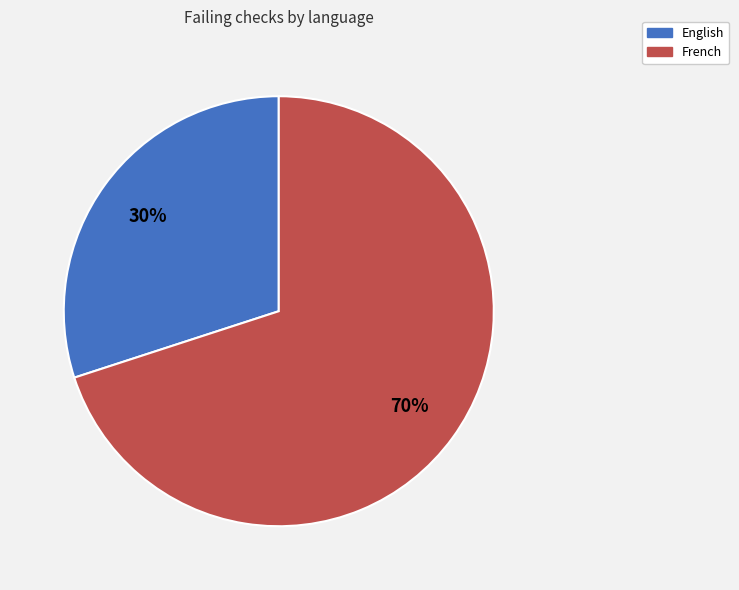

Does French represent more than half of the total?

Yes